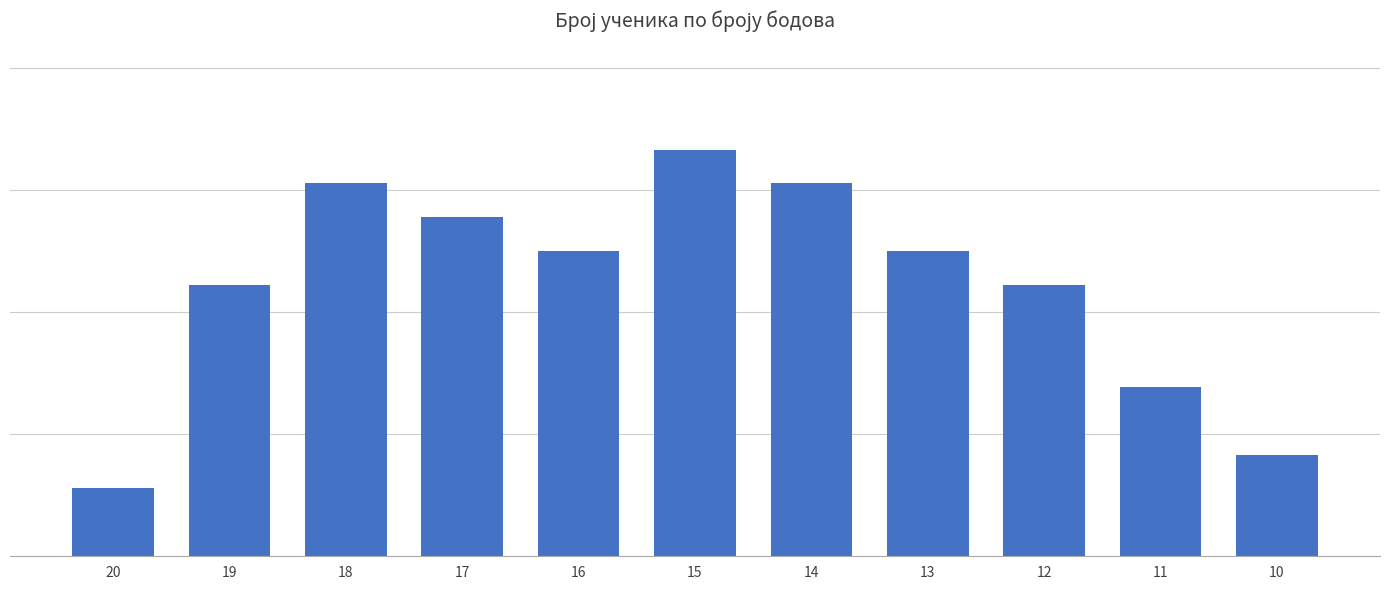

Reading left to right, what are all the values shown in this chart?

20=2	19=8	18=11	17=10	16=9	15=12	14=11	13=9	12=8	11=5	10=3